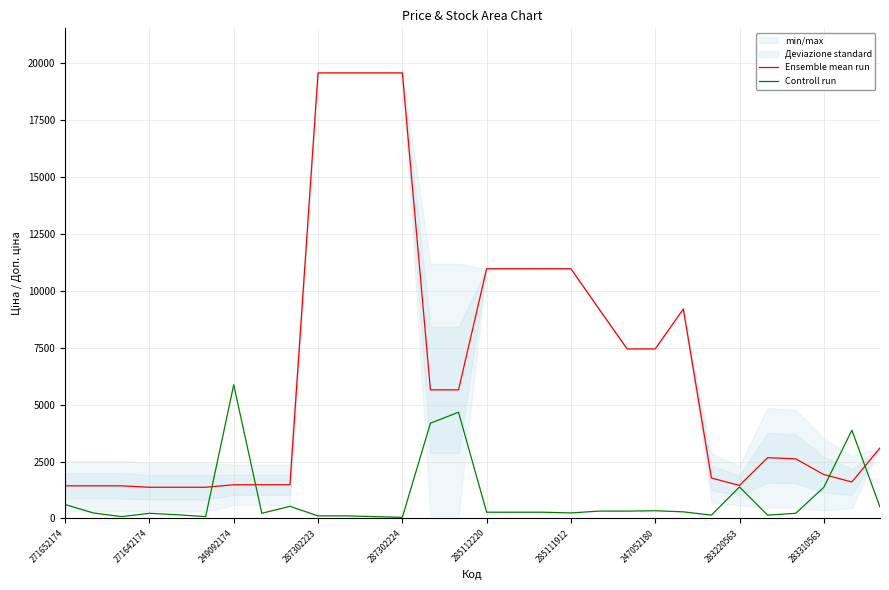

The Controll run series shows 369.1 at 283310563. True or false?

False